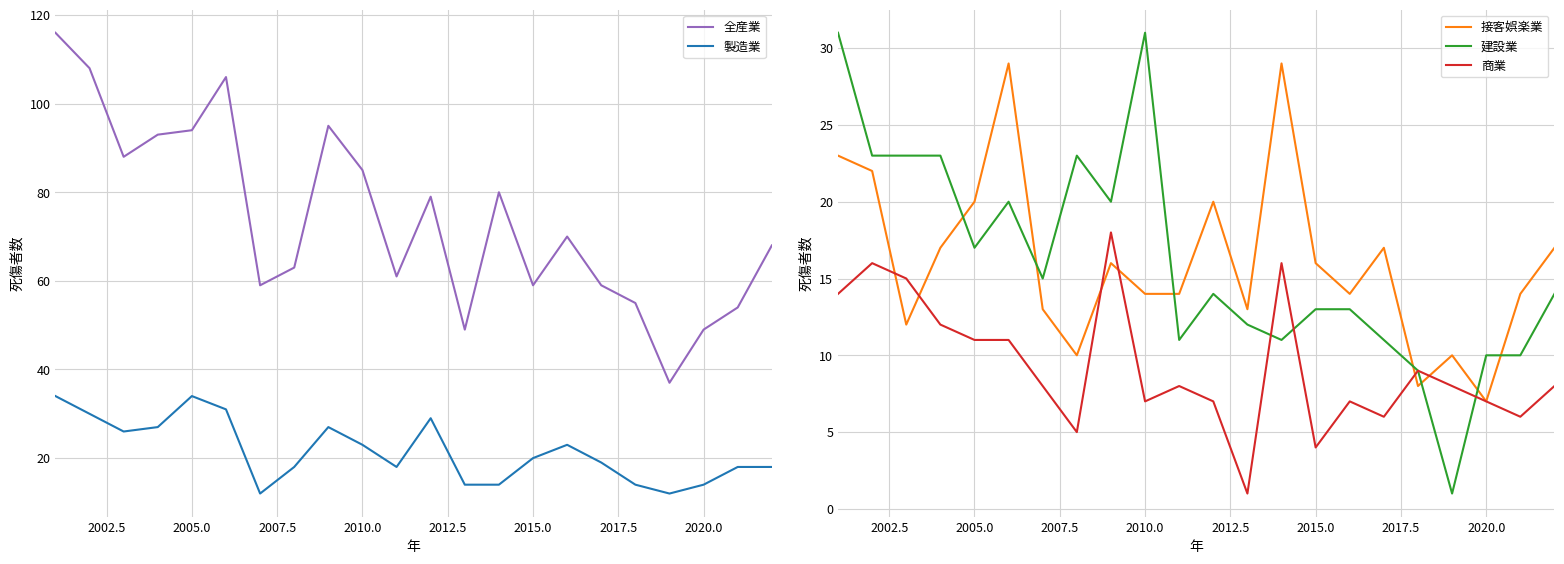

True or false: 商業 has more than 0 interior local peaks.

True